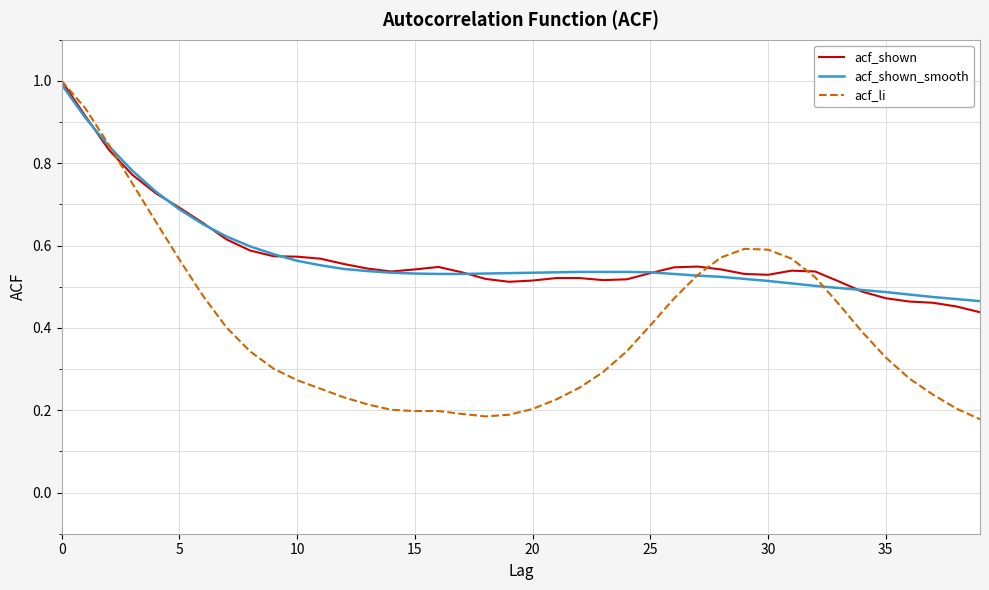

What is the maximum value for acf_shown_smooth?

1.0